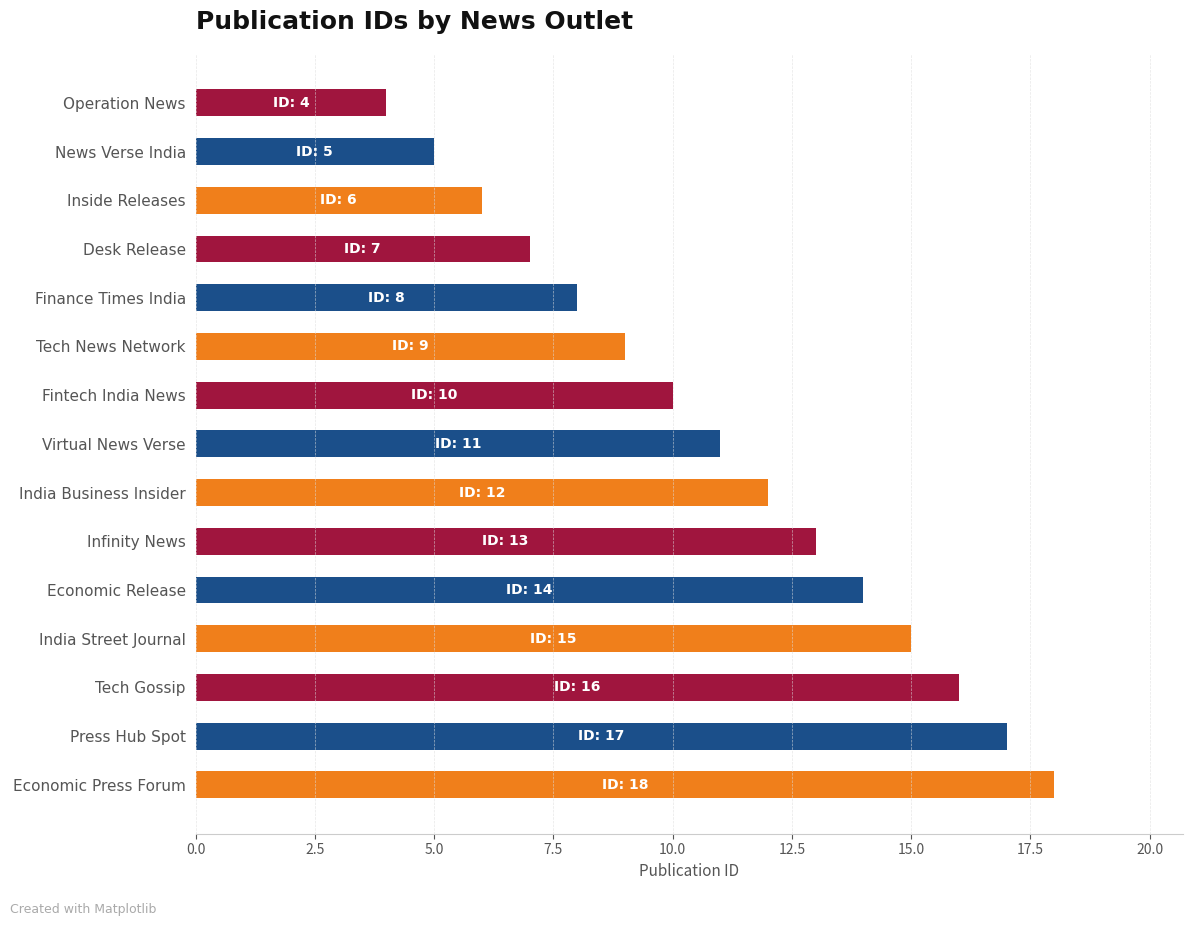

List the labels in order of value, smallest first.

Operation News, News Verse India, Inside Releases, Desk Release, Finance Times India, Tech News Network, Fintech India News, Virtual News Verse, India Business Insider, Infinity News, Economic Release, India Street Journal, Tech Gossip, Press Hub Spot, Economic Press Forum